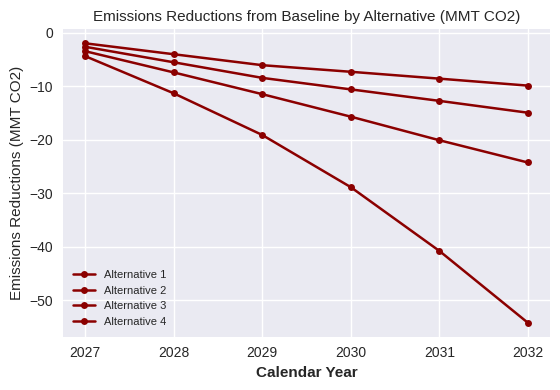

How many data points in Alternative 3 are less than -11?

4